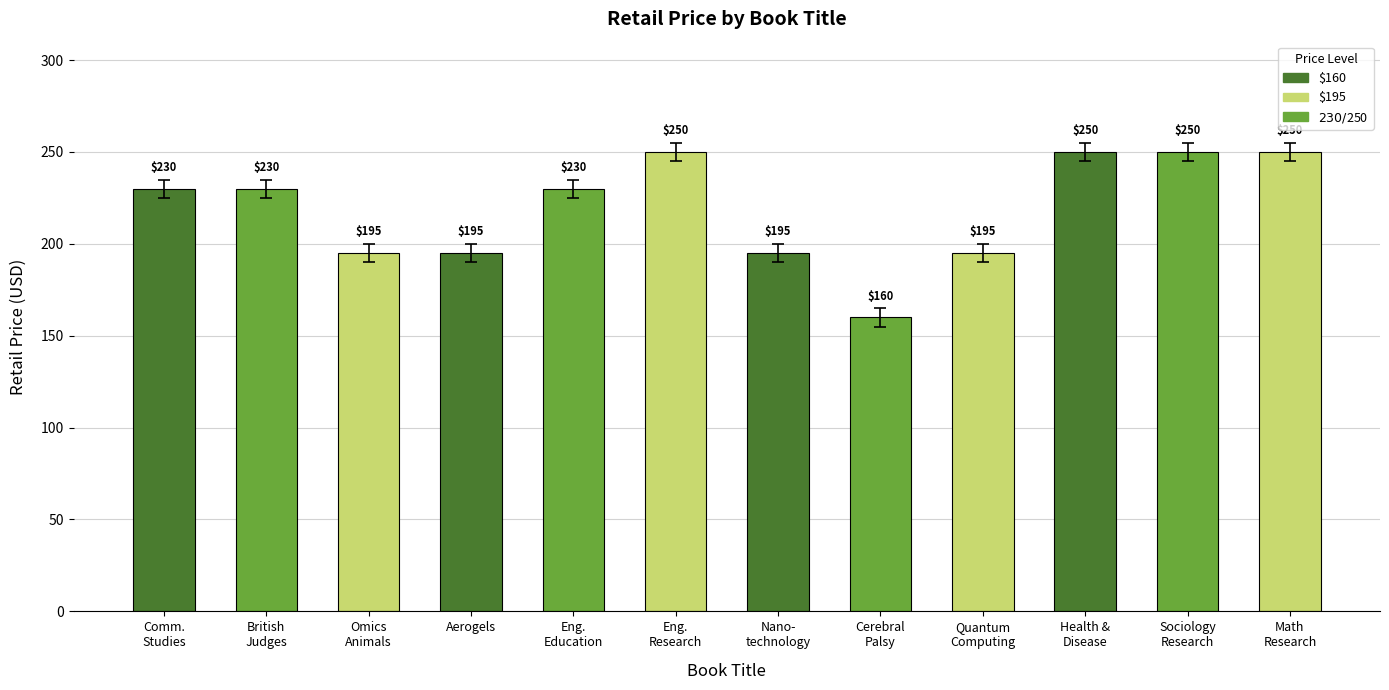

What is the value of the 11th bar from the left?

250